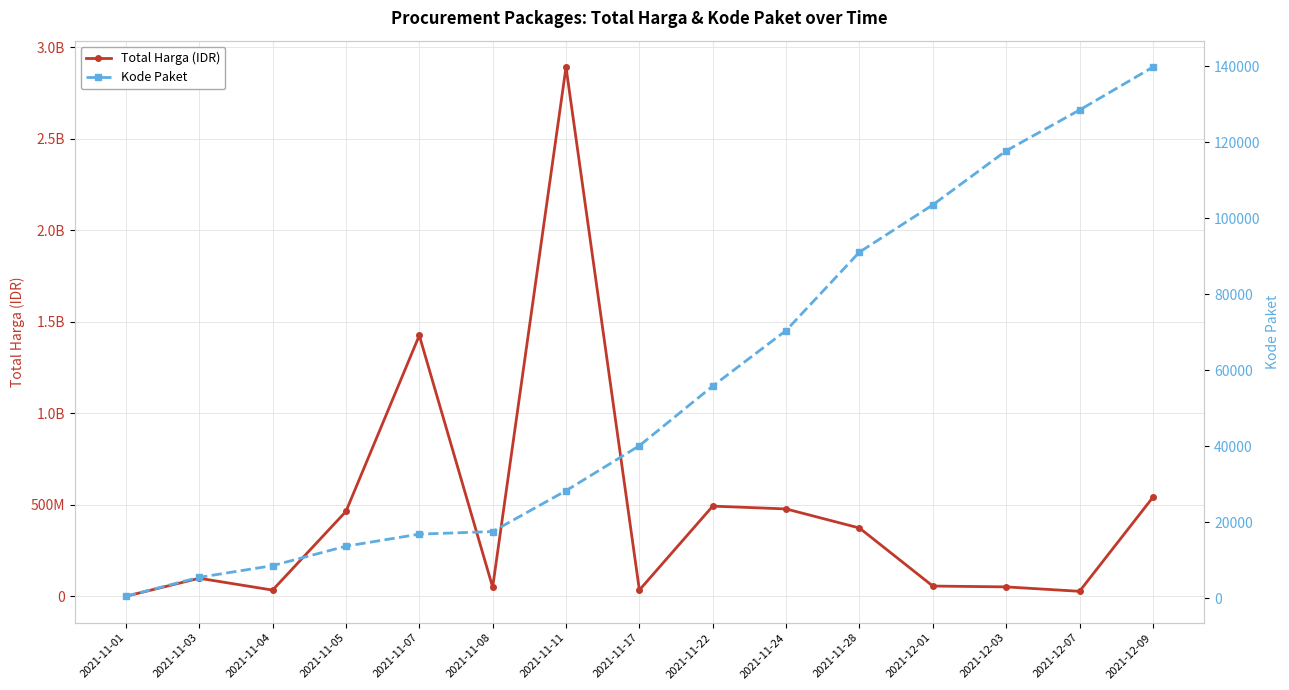

At how many categories does at least one series exceed 910317044?

2